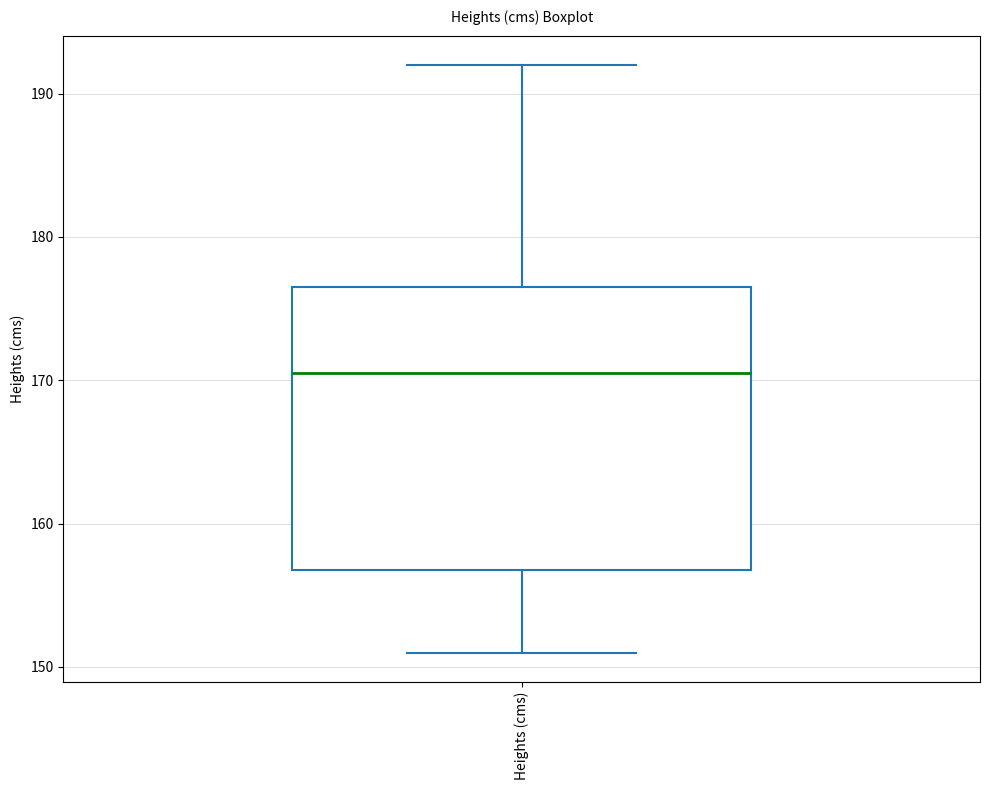

Transcribe this box plot: give where the median line is, the range the box spans, and where the two whiskers end, as read against the y-axis. The values are not printed on the chart, so give them approximately, as read against the axis.

median 171, box 157 to 177, whiskers 151 to 192